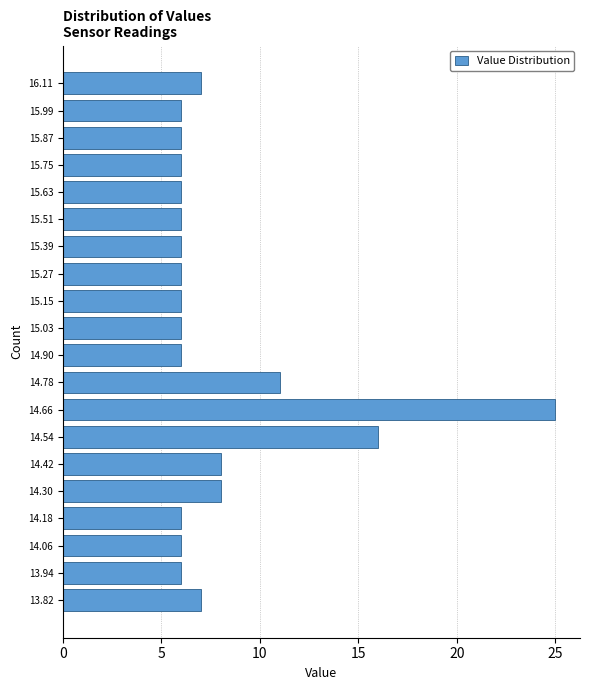

Reading bottom to top, extract all data points from this chart.

13.82=7	13.94=6	14.06=6	14.18=6	14.30=8	14.42=8	14.54=16	14.66=25	14.78=11	14.90=6	15.03=6	15.15=6	15.27=6	15.39=6	15.51=6	15.63=6	15.75=6	15.87=6	15.99=6	16.11=7